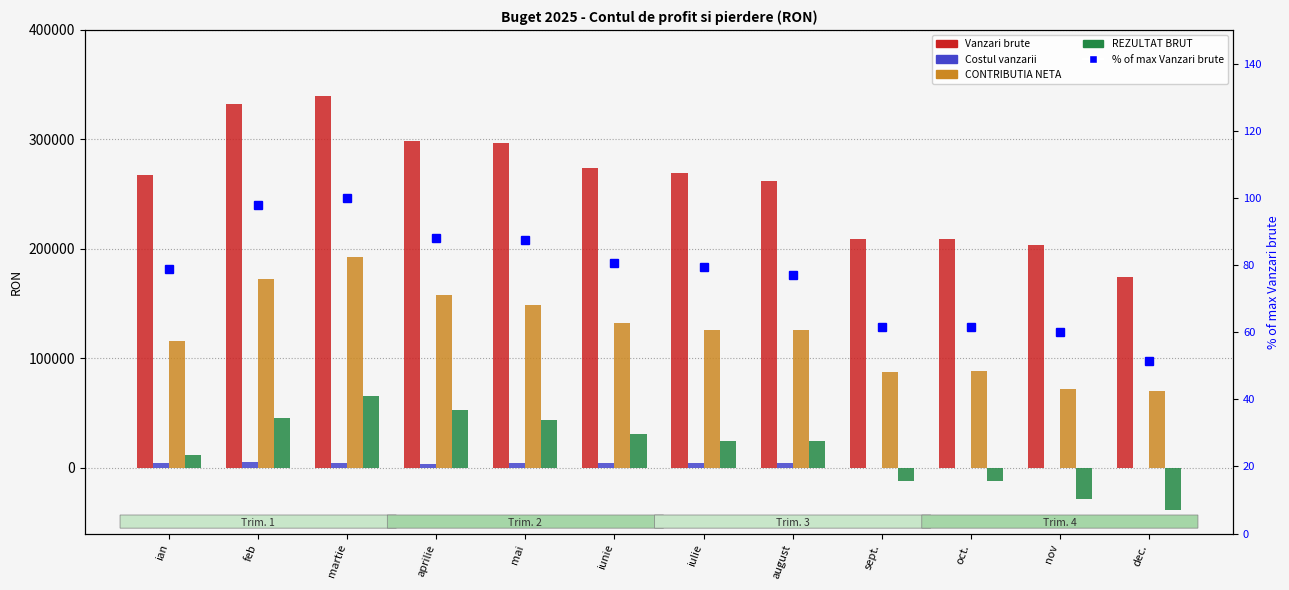

Reading left to right, what are all the values shown in this chart?

Vanzari brute: ian=267652.4	feb=332325.3	martie=339690.8	aprilie=298627.6	mai=296618.3	iunie=273546.1	iulie=269300.6	august=262113.4	sept.=209207.5	oct.=209207.5	nov=203687.5	dec.=174552.6
Costul vanzarii: ian=4741.2	feb=5610.9	martie=4745.5	aprilie=3997.3	mai=4745.5	iunie=4063.0	iulie=4808.9	august=4657.1	sept.=0.0	oct.=0.0	nov=0.0	dec.=0.0
CONTRIBUTIA NETA: ian=115786.0	feb=172823.1	martie=192267.9	aprilie=157732.8	mai=148542.3	iunie=132585.5	iulie=125941.9	august=126005.6	sept.=87810.1	oct.=88307.2	nov=72354.4	dec.=70461.6
REZULTAT BRUT: ian=11519.7	feb=45882.9	martie=65338.1	aprilie=53341.4	mai=44161.4	iunie=31372.5	iulie=24347.1	august=24740.5	sept.=-12292.2	oct.=-12094.9	nov=-28028.1	dec.=-38707.0
% of max Vanzari brute: ian=78.8	feb=97.8	martie=100.0	aprilie=87.9	mai=87.3	iunie=80.5	iulie=79.3	august=77.2	sept.=61.6	oct.=61.6	nov=60.0	dec.=51.4